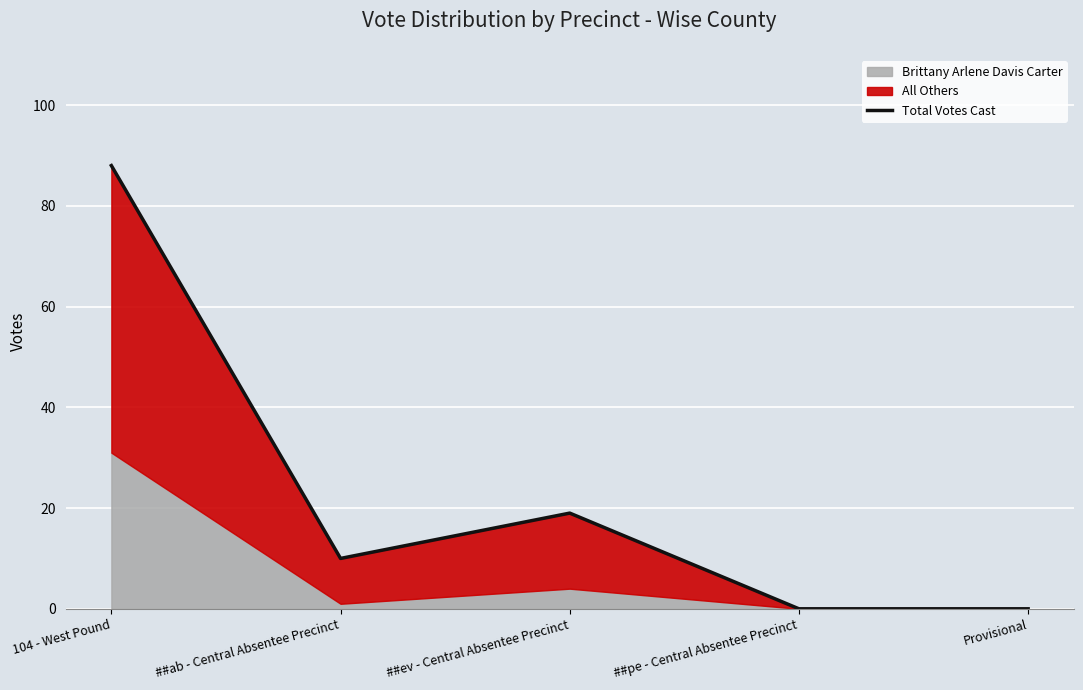

The value at Provisional is 0. True or false?

True